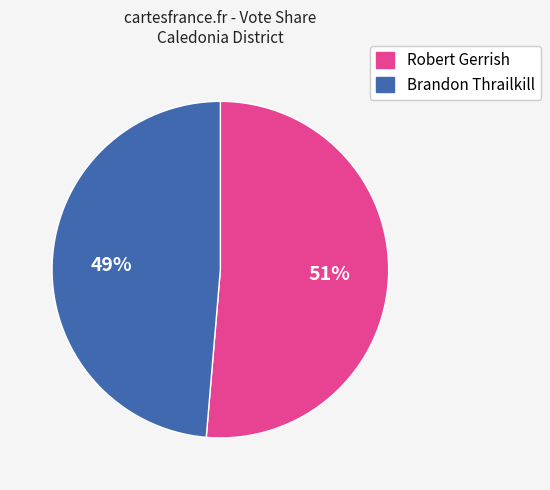

Count the number of slices in the pie.

2